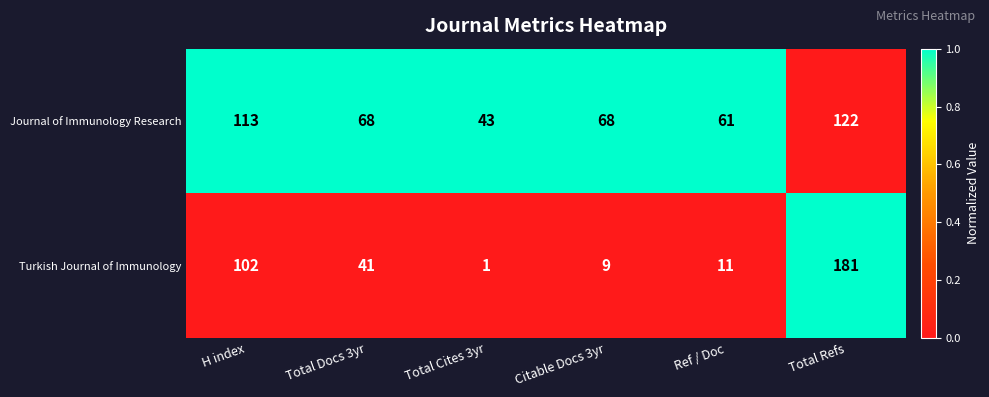

At which category is the sum across all series the highest?

Total Refs